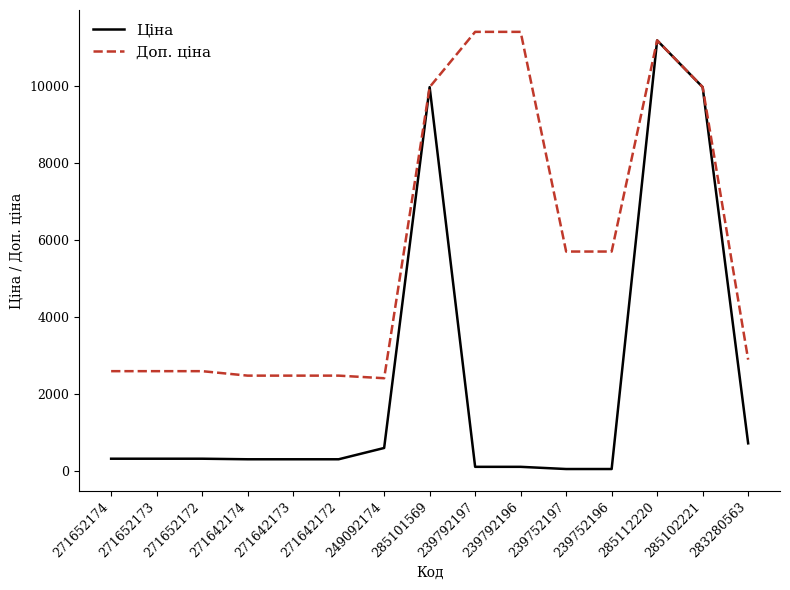

Is it true that Доп. ціна equals 2897.8 at 283280563?

True